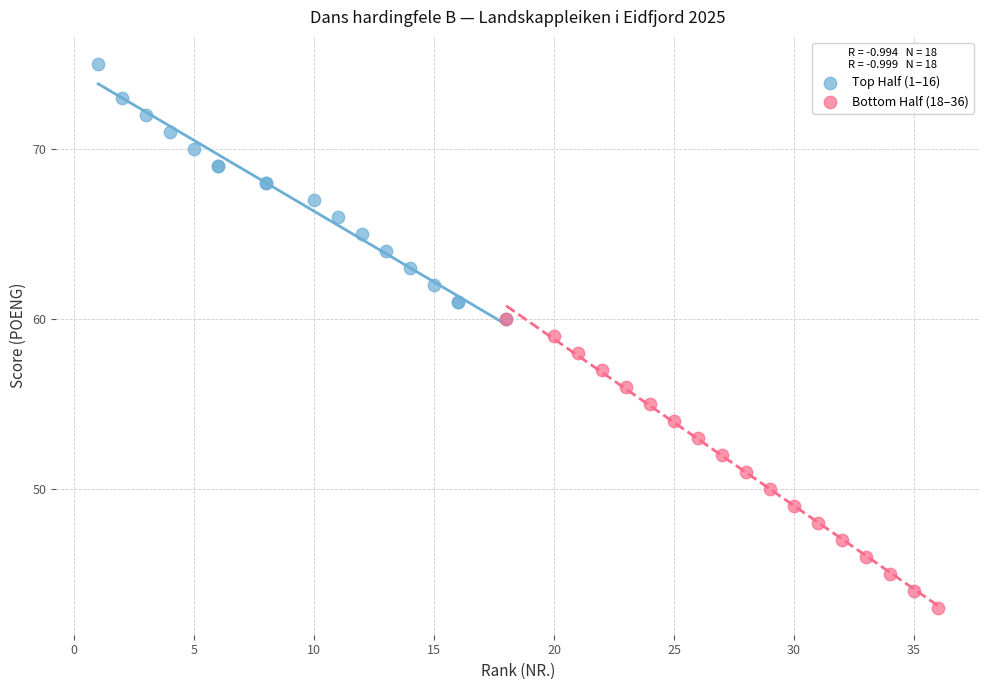

What are all the series names shown in the legend?

Top Half (1–16), Bottom Half (18–36)